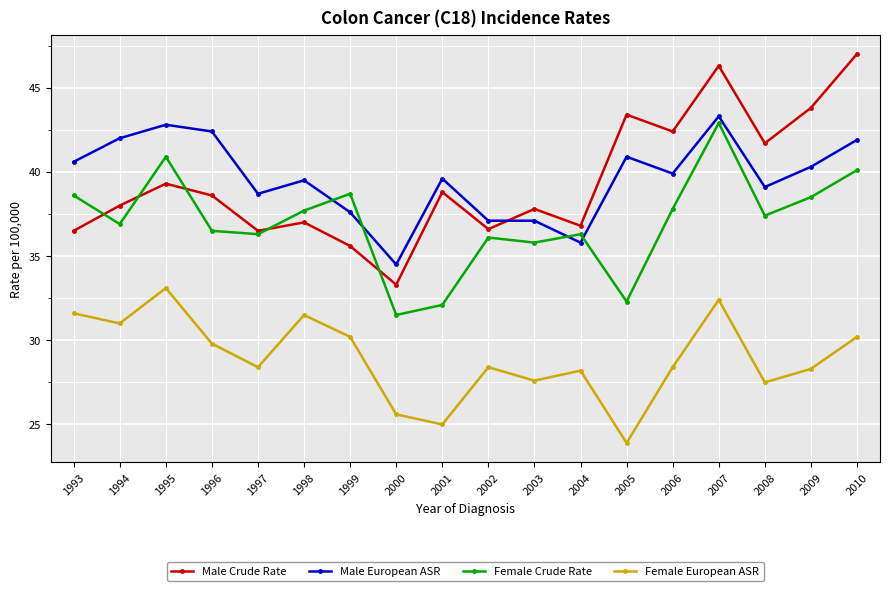

Which series has the largest range (max minus min)?

Male Crude Rate